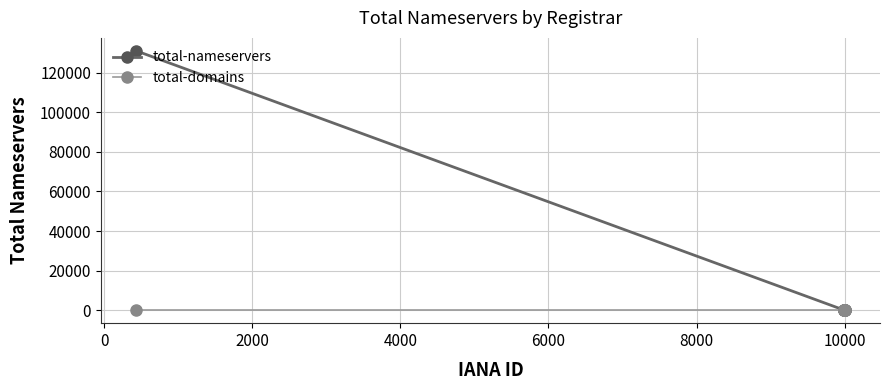

Rank the series by their maximum value, from highest to lowest.

total-nameservers, total-domains